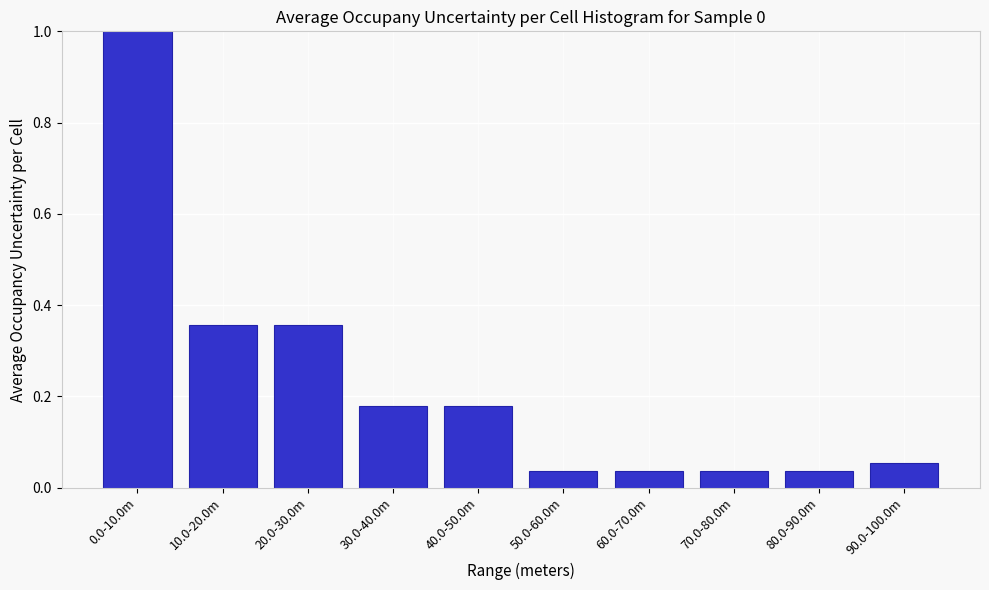

What position from the left is 20.0-30.0m?

3